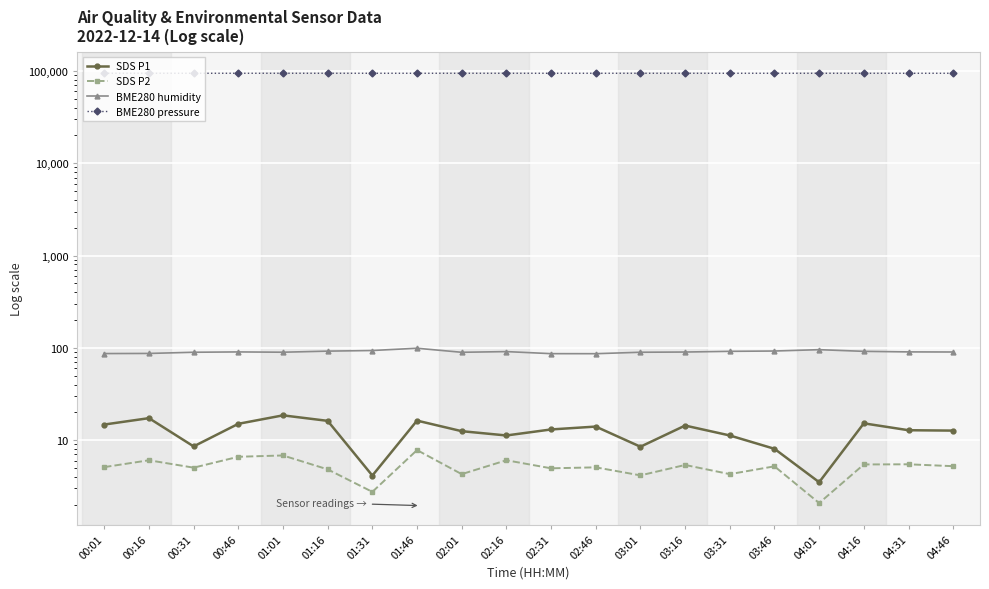

Where is the first local maximum for BME280 pressure?

00:16